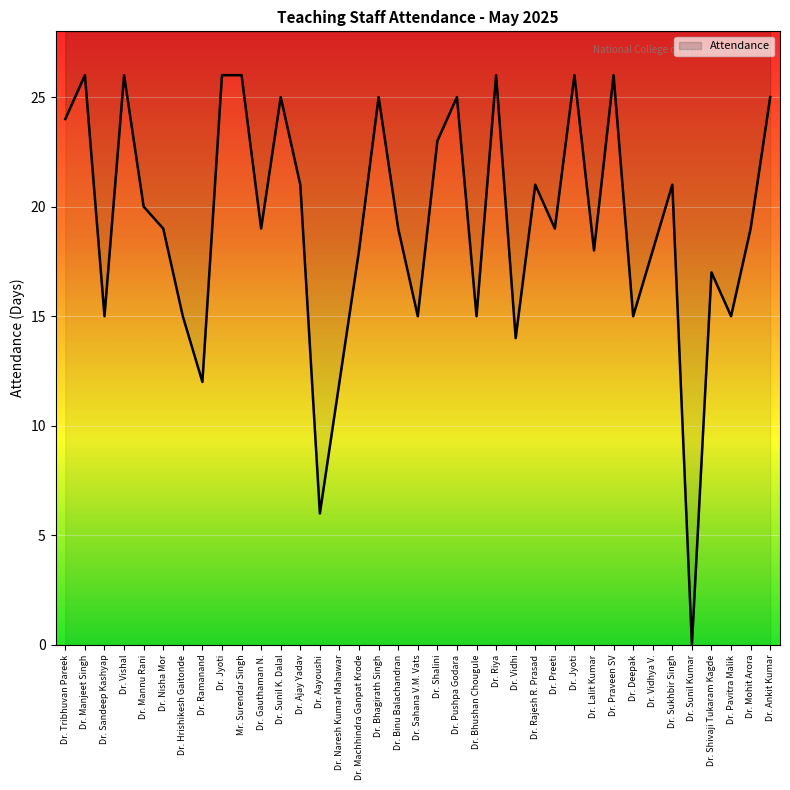

Reading left to right, transcribe all the data shown in this chart.

Dr. Tribhuvan Pareek=24	Dr. Manjeet Singh=26	Dr. Sandeep Kashyap=15	Dr. Vishal=26	Dr. Mannu Rani=20	Dr. Nisha Mor=19	Dr. Hrishikesh Gaitonde=15	Dr. Ramanand=12	Dr. Jyoti=26	Mr. Surendar Singh=26	Dr. Gauthaman N.=19	Dr. Sunil K. Dalal=25	Dr. Ajay Yadav=21	Dr. Aayoushi=6	Dr. Naresh Kumar Mahawar=12	Dr. Machhindra Ganpat Krode=18	Dr. Bhagirath Singh=25	Dr. Binu Balachandran=19	Dr. Sahana V.M. Vats=15	Dr. Shalini=23	Dr. Pushpa Godara=25	Dr. Bhushan Chougule=15	Dr. Riya=26	Dr. Vidhi=14	Dr. Rajesh R. Prasad=21	Dr. Preeti=19	Dr. Jyoti=26	Dr. Lalit Kumar=18	Dr. Praveen SV=26	Dr. Deepak=15	Dr. Vidhya V.=18	Dr. Sukhbir Singh=21	Dr. Sunil Kumar=0	Dr. Shivaji Tukaram Kagde=17	Dr. Pavitra Malik=15	Dr. Mohit Arora=19	Dr. Ankit Kumar=25